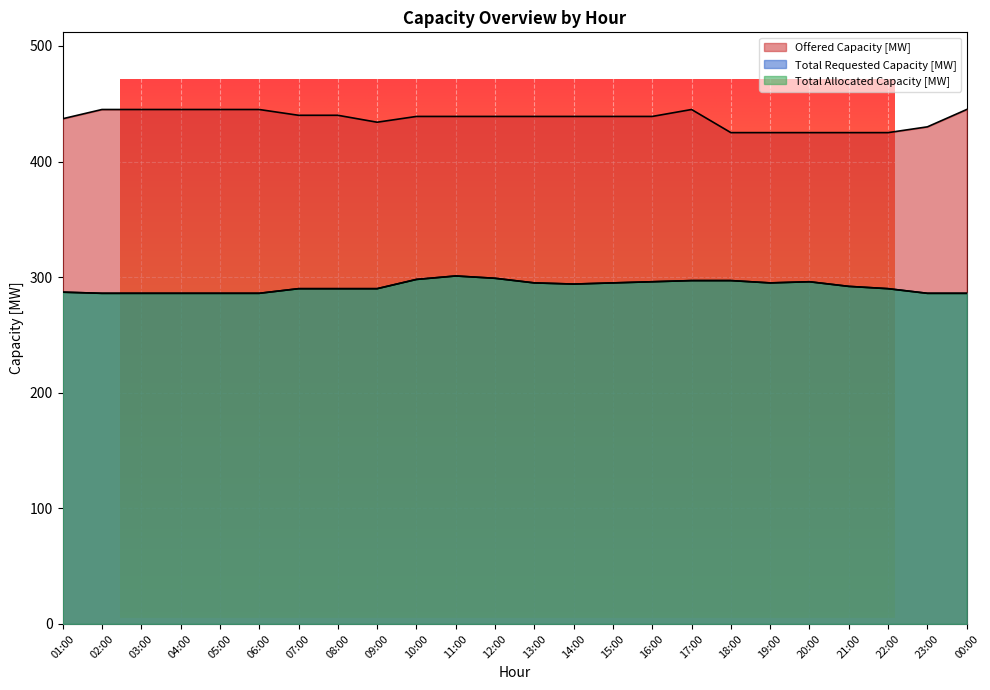

How many values in the Offered Capacity [MW] series are below 439?

8